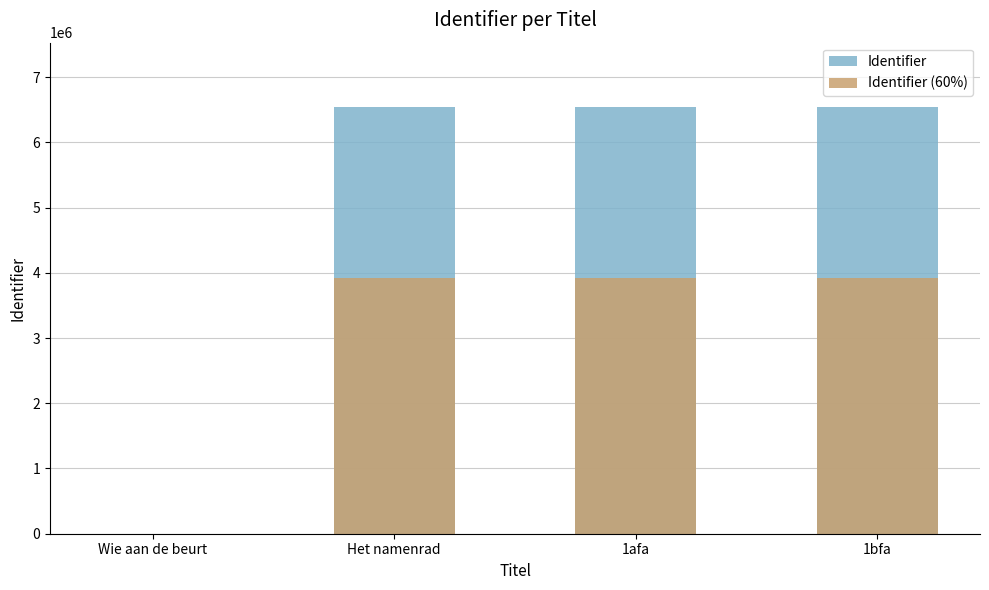

What is the difference between the maximum and minimum values in the Identifier (60%) series?

3928119.6